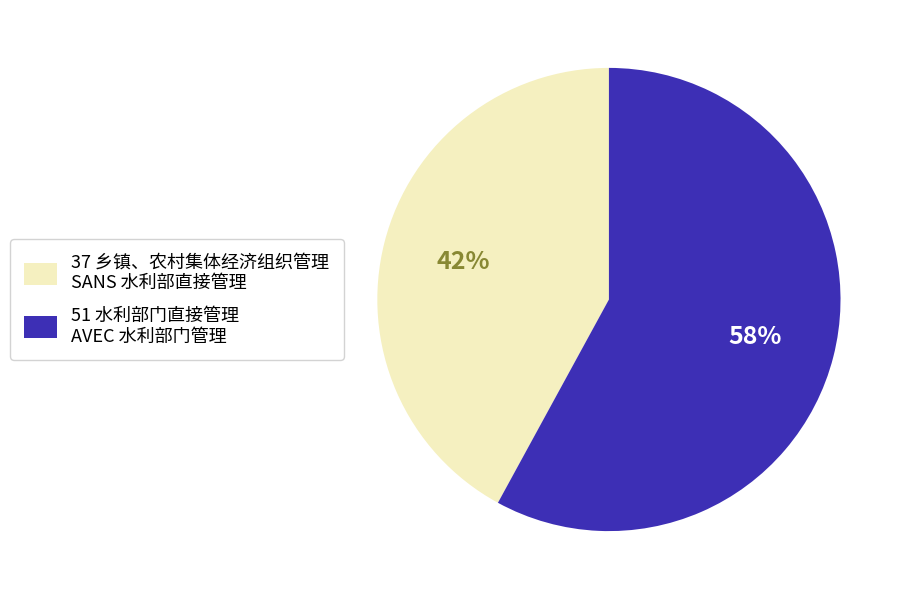

To the nearest percent, what is the average slice percentage?

50%